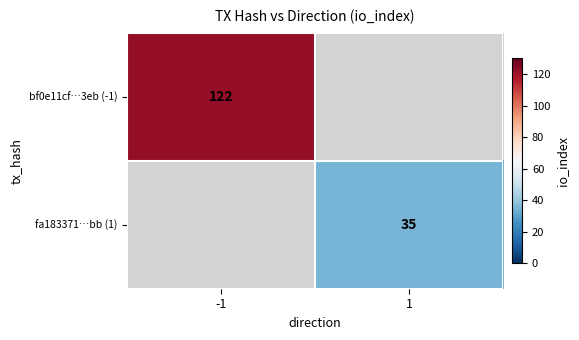

The fa183371…bb (1) series shows 35 at 1. True or false?

True